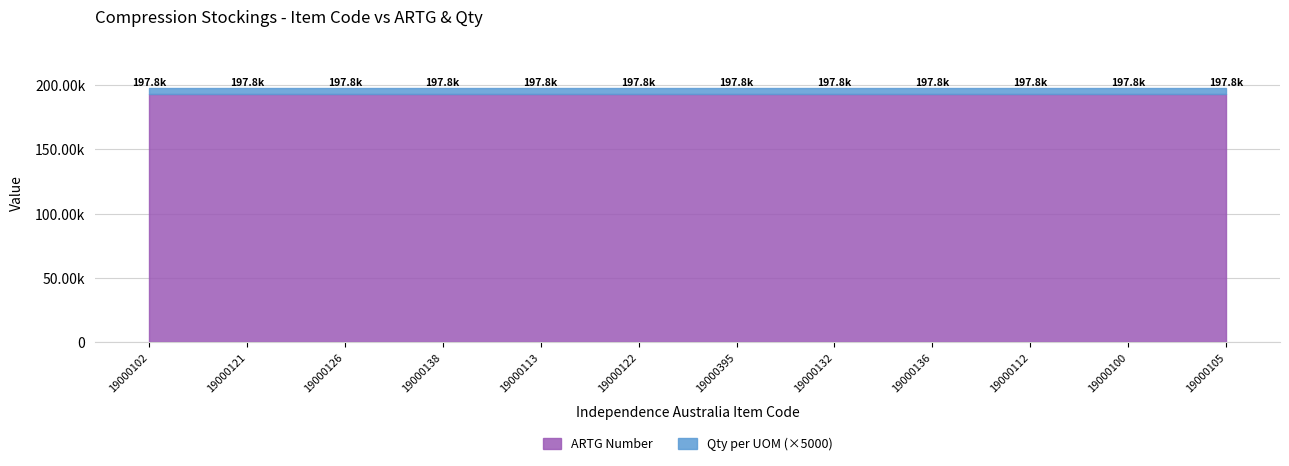

Read the Qty per UOM value at 19000100.

1